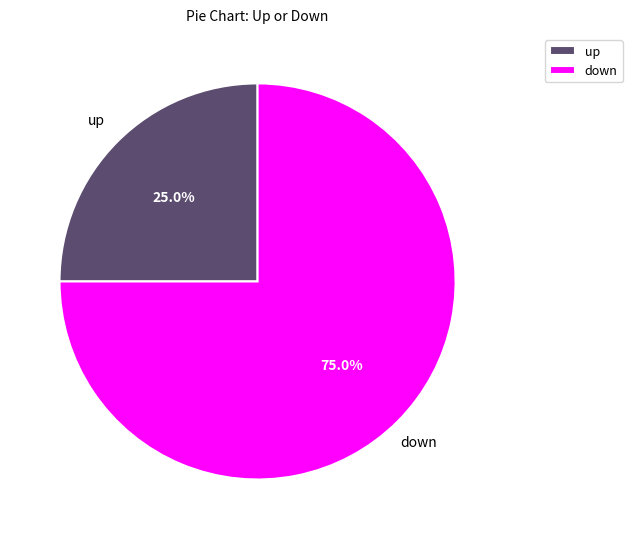

To the nearest percent, what is the combined percentage of up and down?

100%